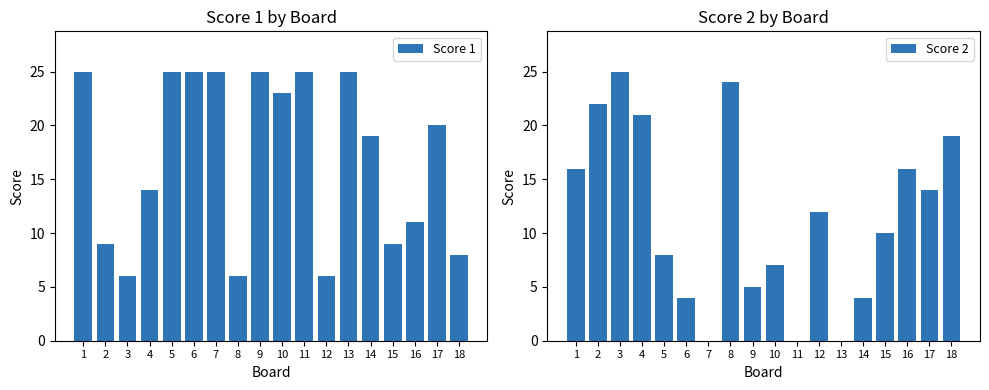

Between 2 and 18, which series saw the biggest shift?

Score 2